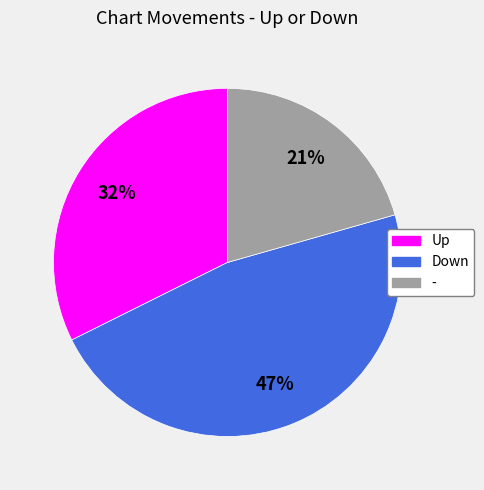

How many slices are in this pie chart?

3